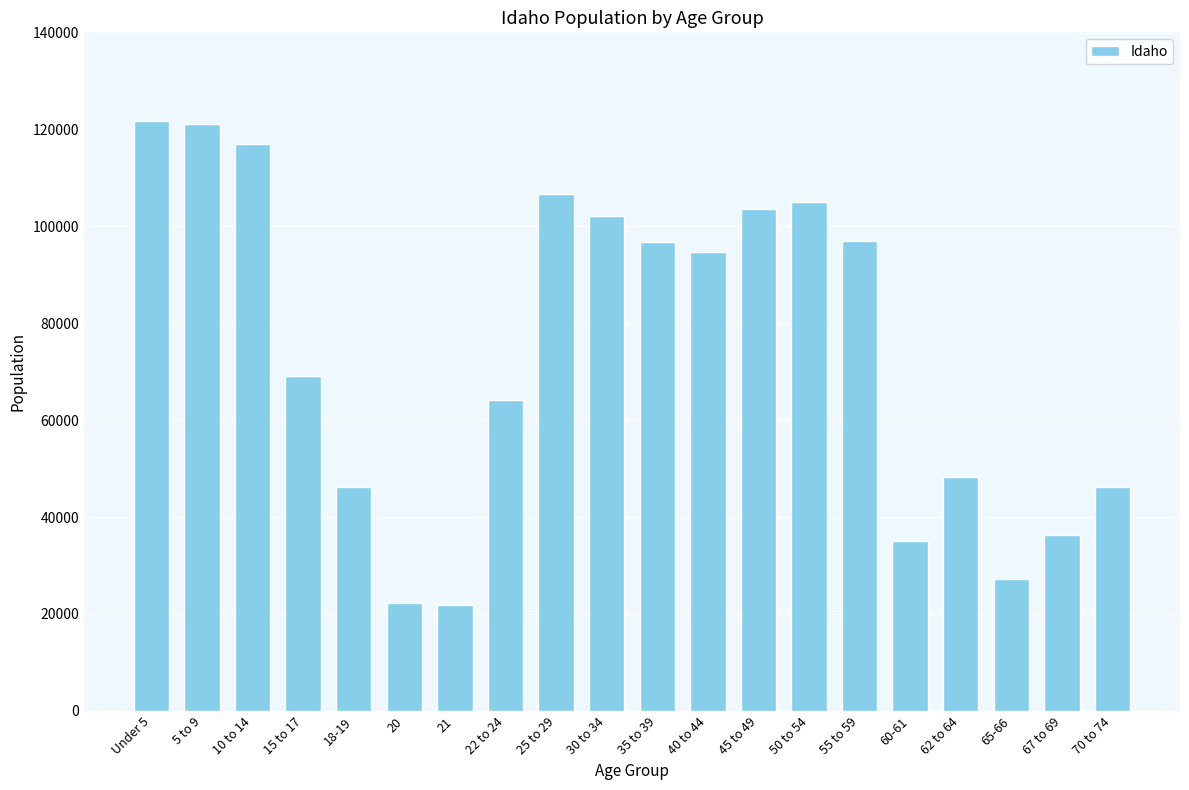

What is the maximum value shown in the chart?

121772